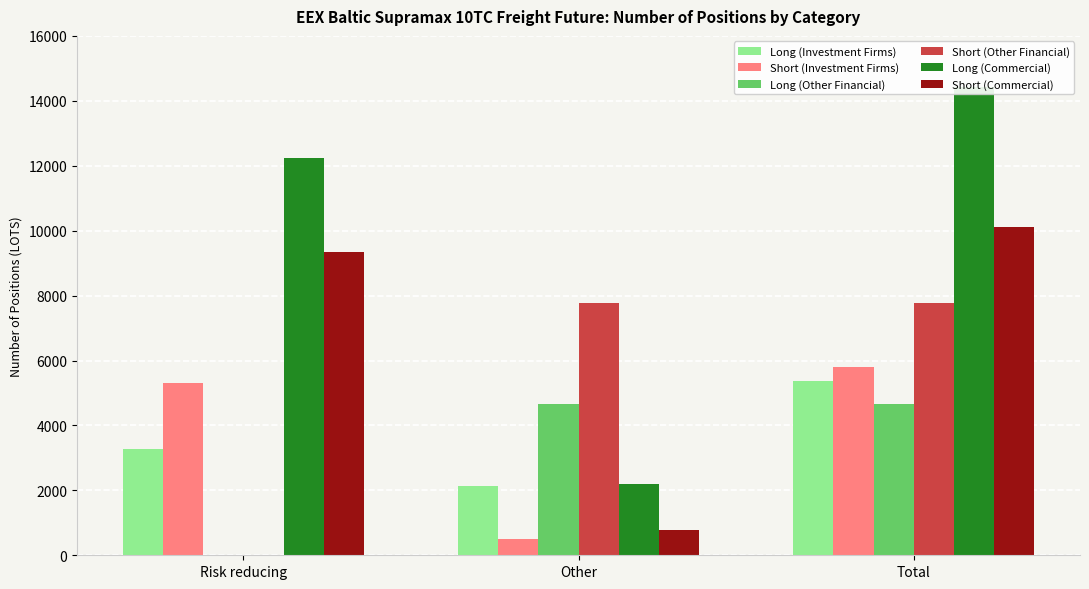

Reading left to right, list all the values displayed in this chart.

Long (Investment Firms): Risk reducing=3259.6	Other=2119.0	Total=5378.6
Short (Investment Firms): Risk reducing=5304.5	Other=501.0	Total=5805.5
Long (Other Financial): Risk reducing=0.0	Other=4663.8	Total=4663.8
Short (Other Financial): Risk reducing=0.0	Other=7765.0	Total=7765.0
Long (Commercial): Risk reducing=12231.4	Other=2181.5	Total=14412.9
Short (Commercial): Risk reducing=9333.3	Other=780.2	Total=10113.5